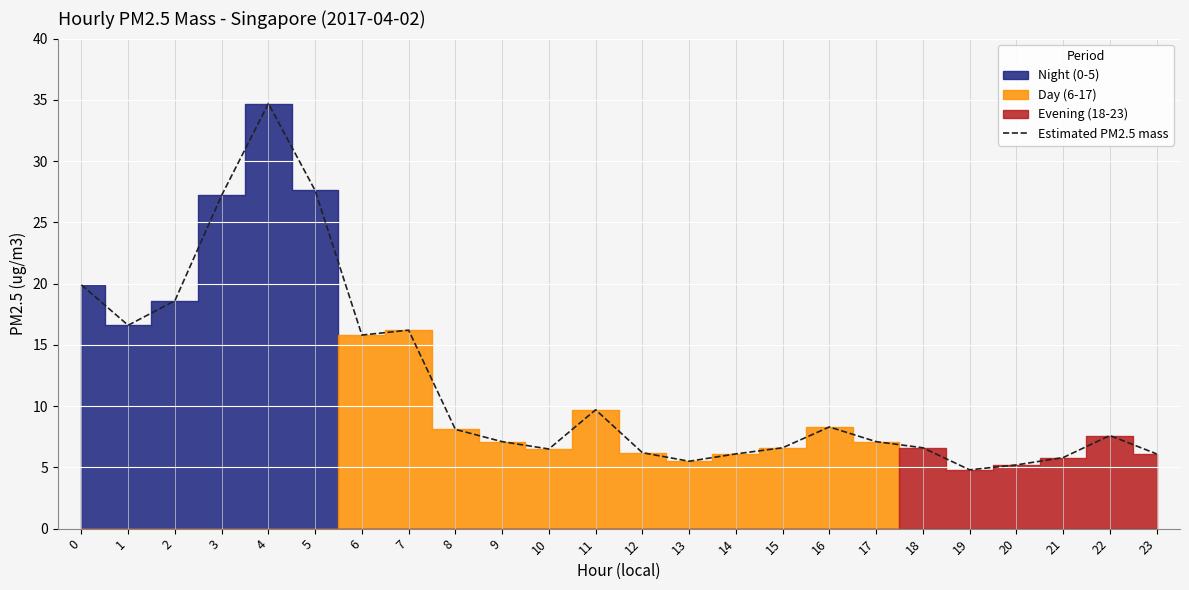

Reading left to right, transcribe all the data shown in this chart.

19.9	16.6	18.6	27.2	34.7	27.6	15.8	16.2	8.1	7.1	6.5	9.7	6.2	5.5	6.1	6.6	8.3	7.1	6.6	4.8	5.2	5.8	7.6	6.1